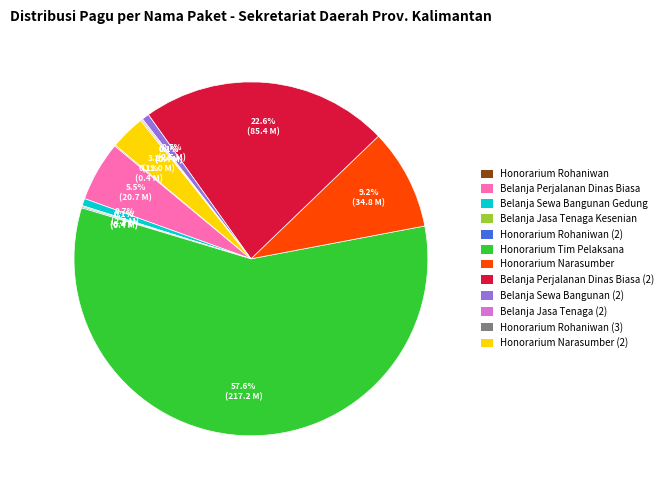

To the nearest percent, what is the difference between the Belanja Sewa Bangunan (2) and Belanja Perjalanan Dinas Biasa slice percentages?

5%